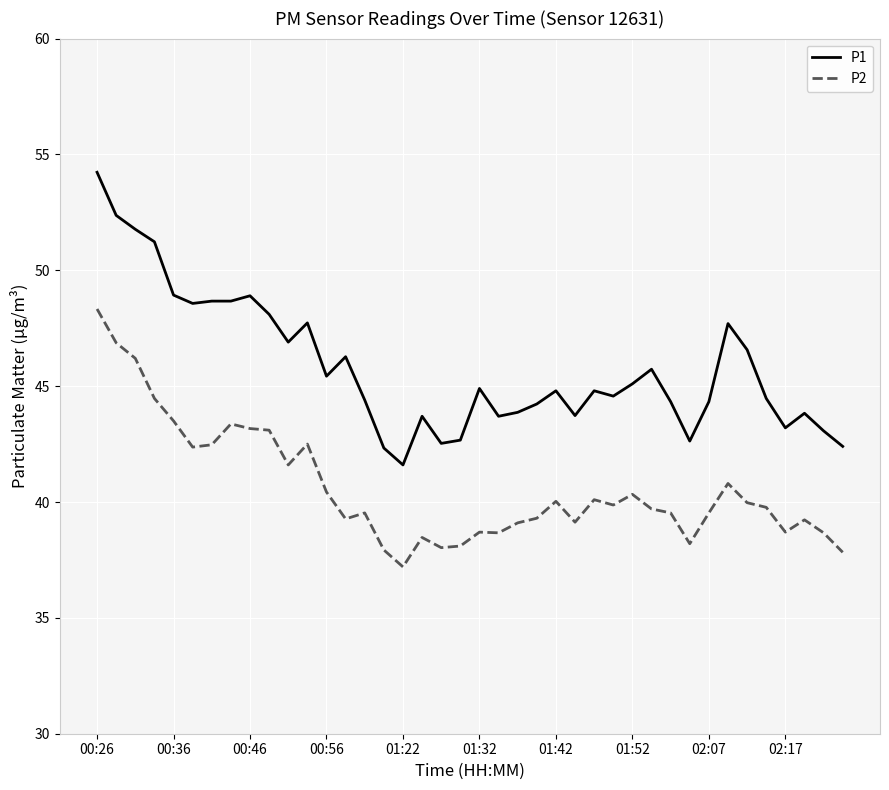

Which series has the widest spread of values?

P1